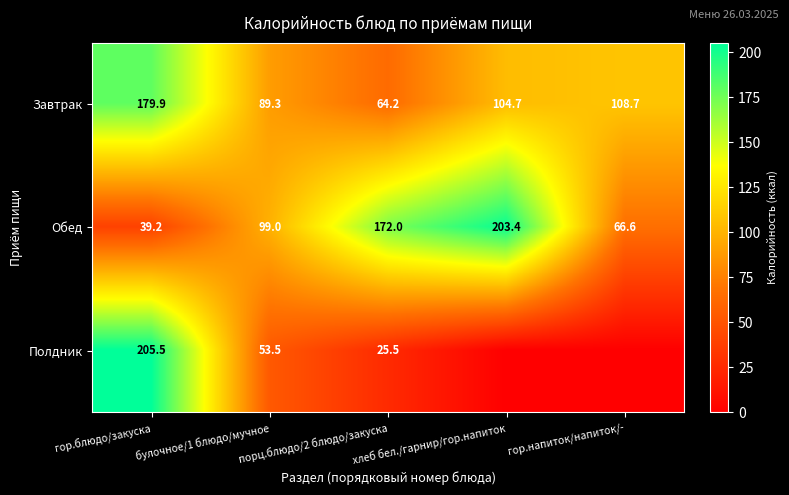

What is the sum of the Обед values at гор.блюдо/закуска and порц.блюдо/2 блюдо/закуска?

211.2